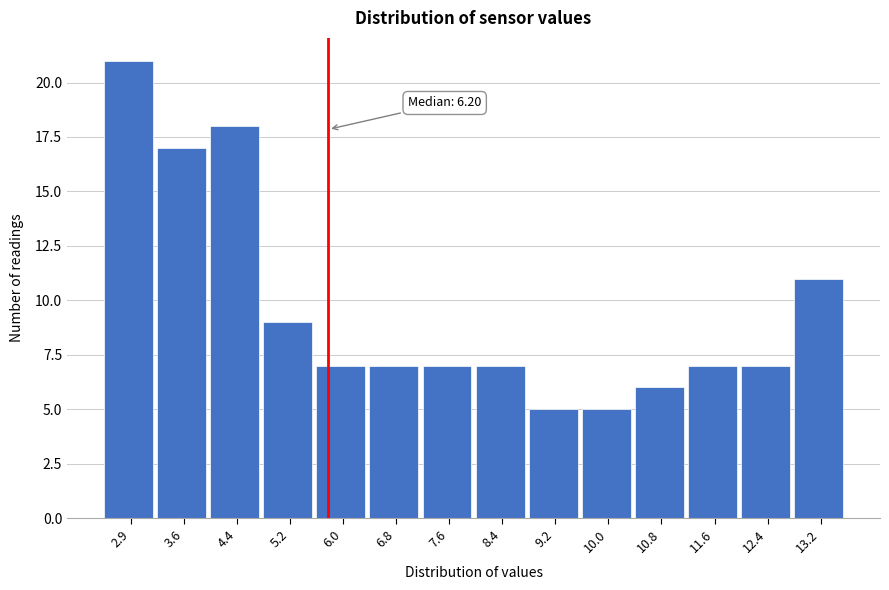

Reading left to right, list all the values displayed in this chart.

2.9=21	3.6=17	4.4=18	5.2=9	6.0=7	6.8=7	7.6=7	8.4=7	9.2=5	10.0=5	10.8=6	11.6=7	12.4=7	13.2=11